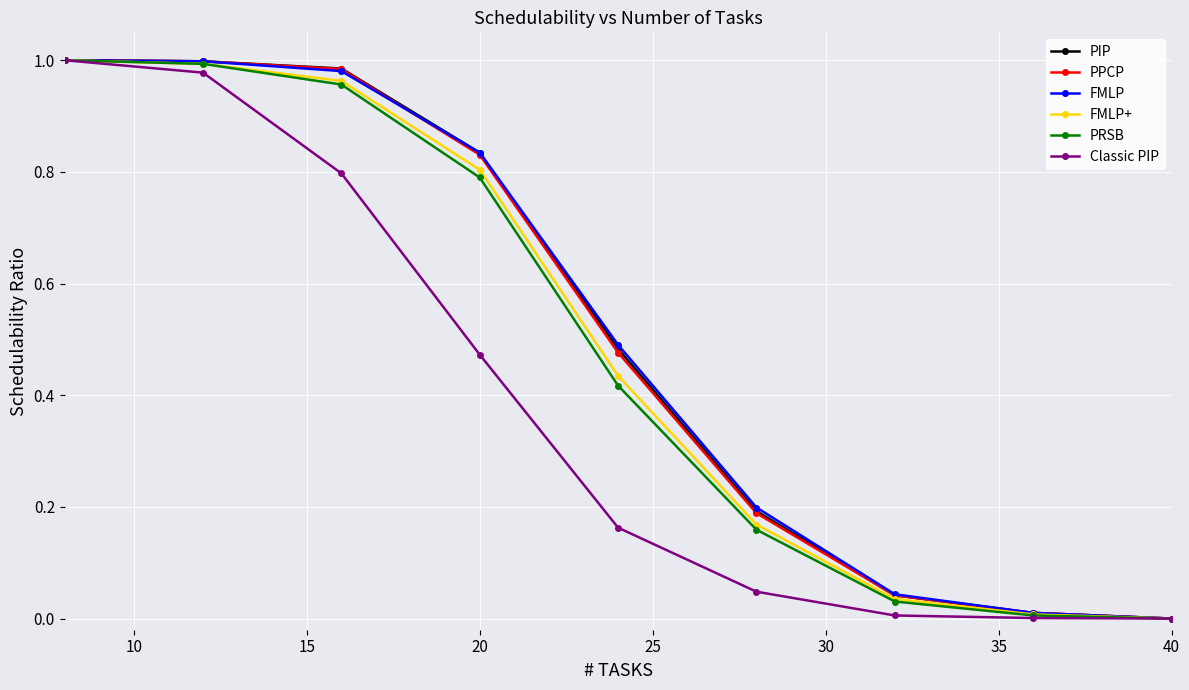

True or false: PRSB has more than 2 interior local peaks.

False